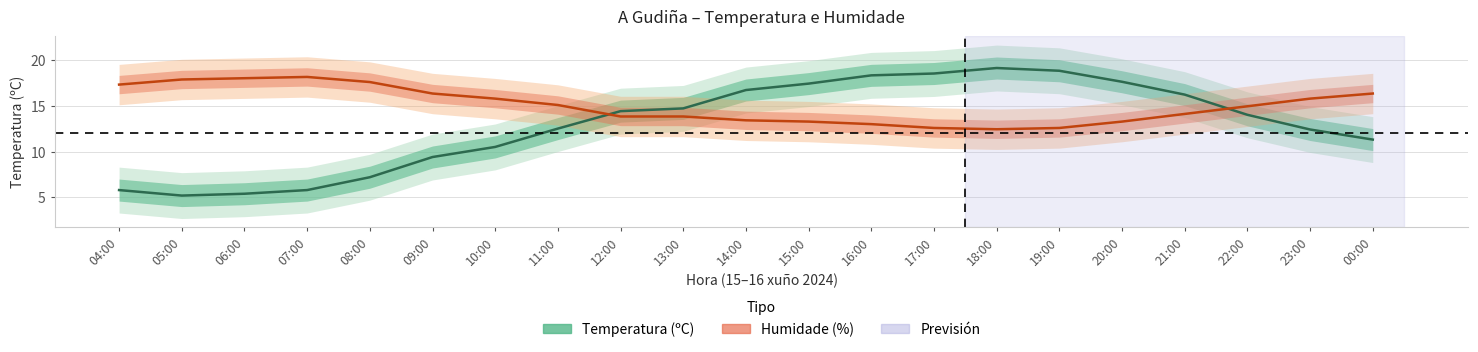

Rank the series by their maximum value, from highest to lowest.

Temperatura (ºC), Humidade (%)